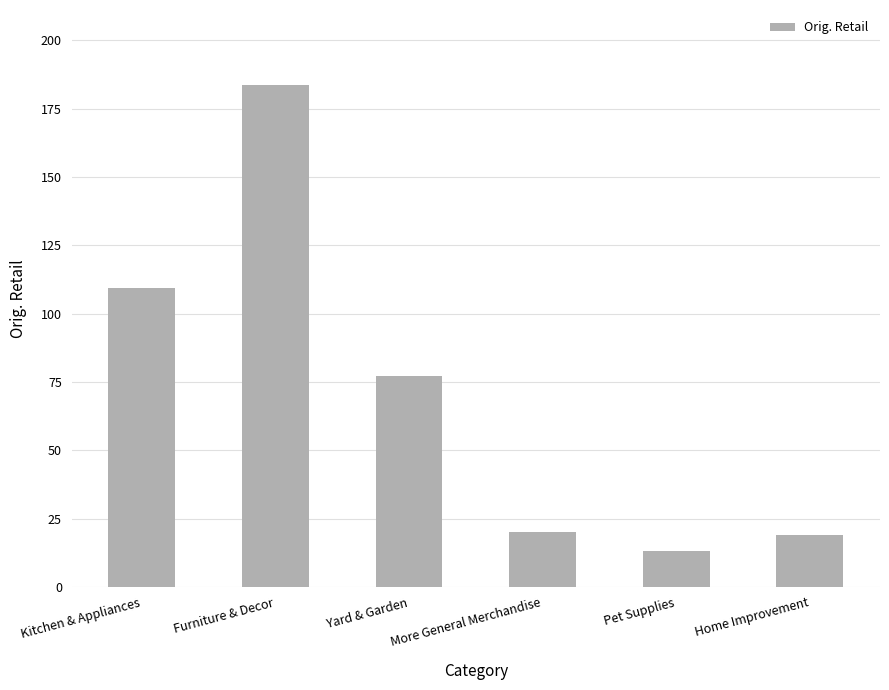

Between Pet Supplies and More General Merchandise, which is larger?

More General Merchandise